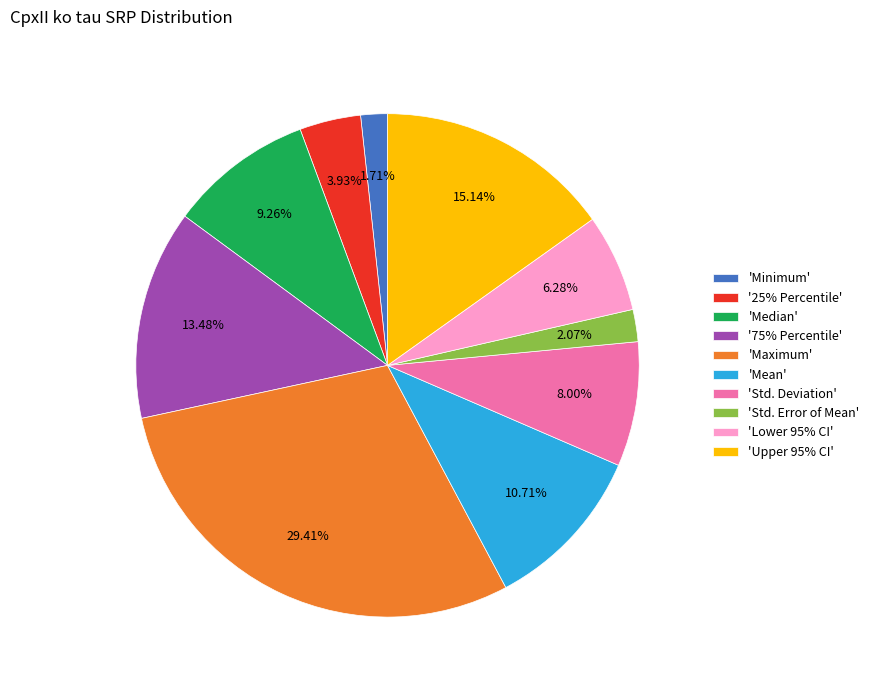

Count the number of slices in the pie.

10